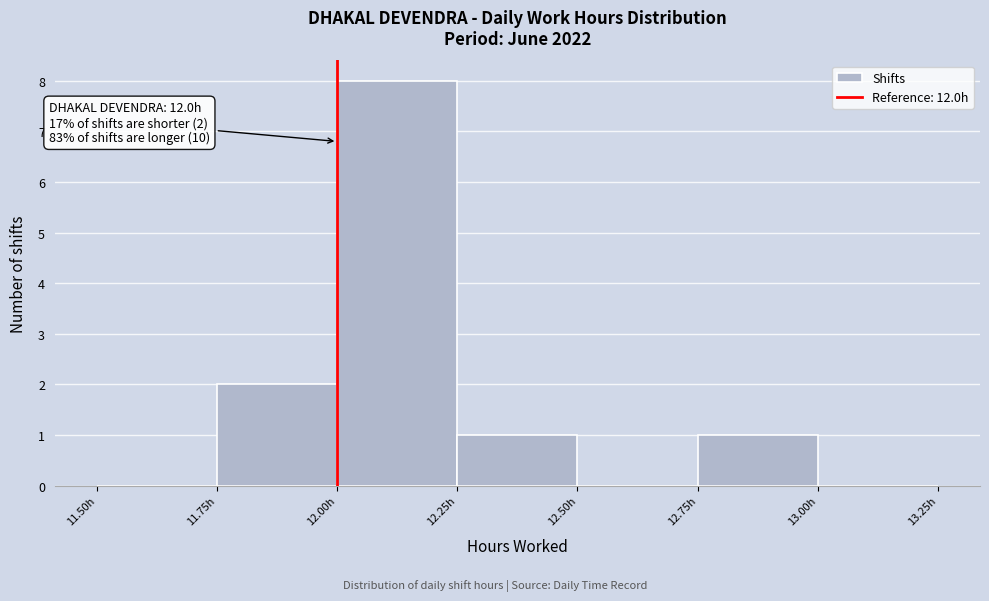

Over which range of the x-axis is the bar tallest?

12.00 to 12.25